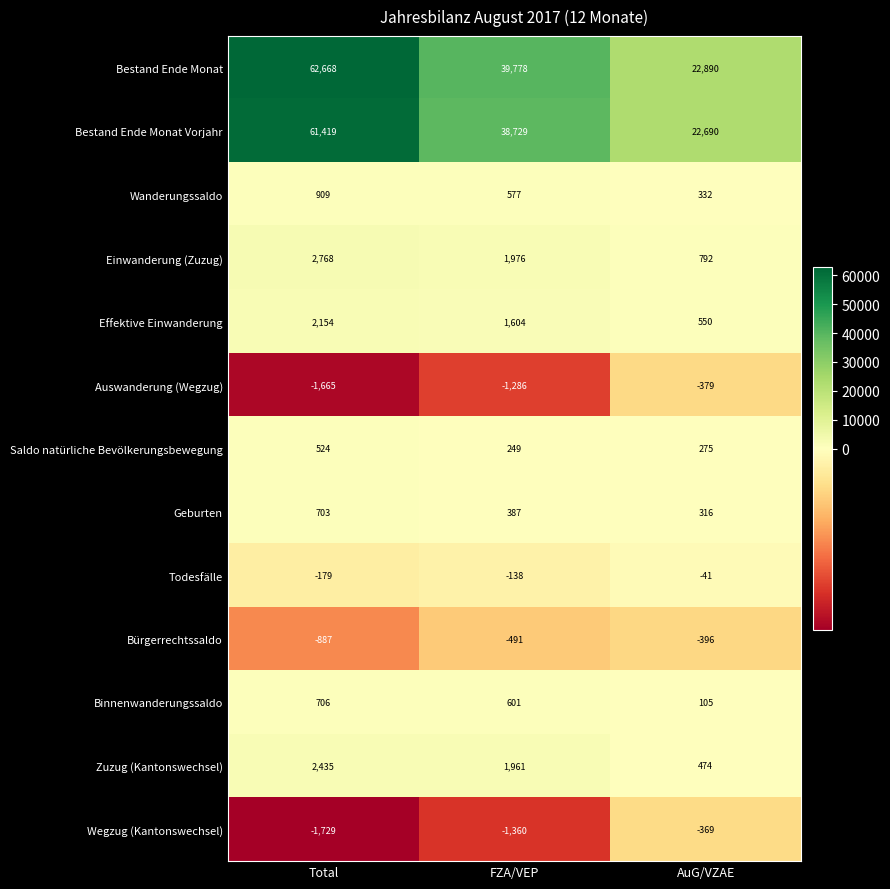

What is the sum of the Geburten values at FZA/VEP and AuG/VZAE?

703